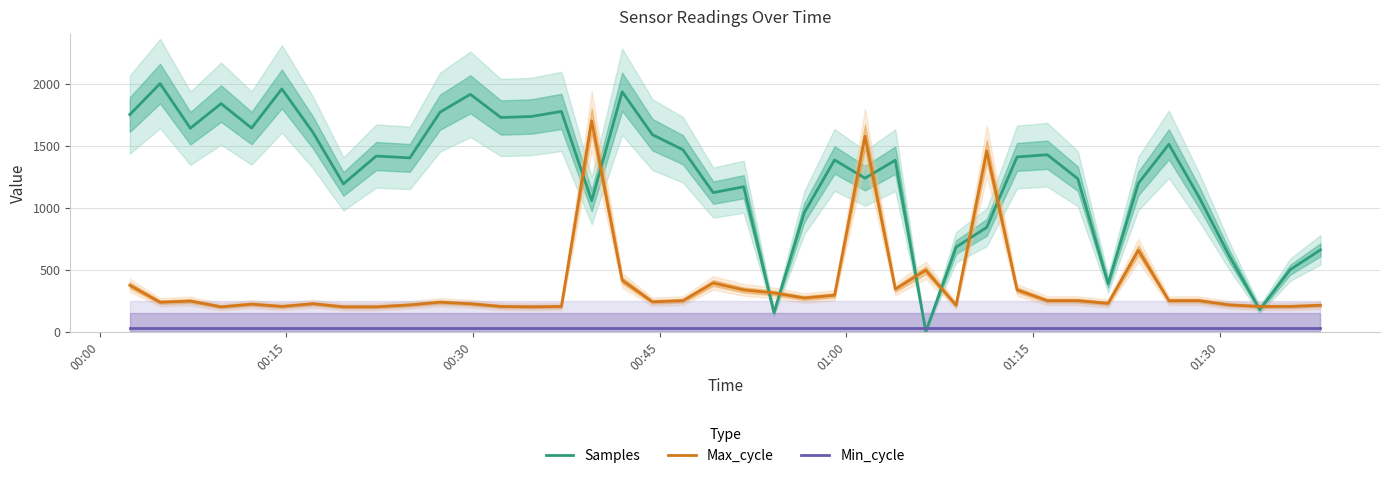

At how many categories does at least one series exceed 1451?

19